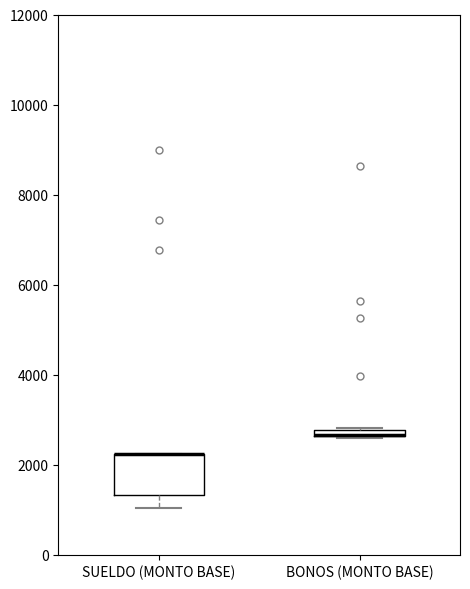

Where is the upper edge of the box for SUELDO (MONTO BASE) on the y-axis? The values are not printed on the chart, so give them approximately, as read against the axis.

2200